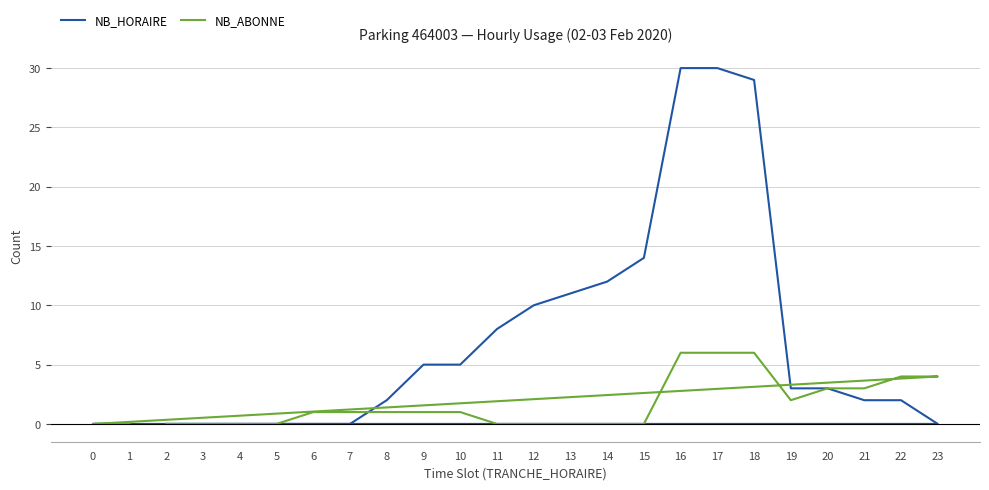

True or false: NB_ABONNE has more than 0 interior local peaks.

False